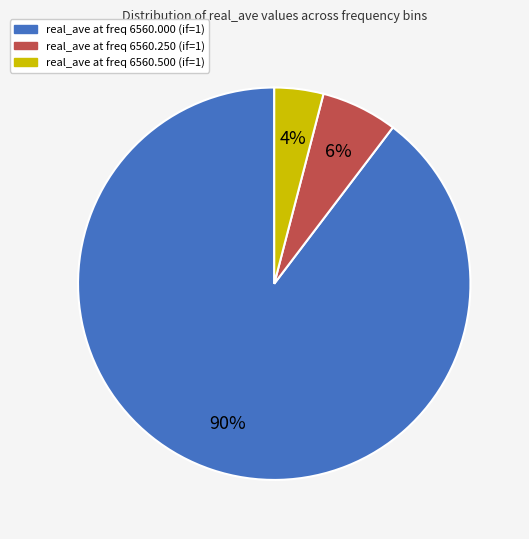

Does any single category account for the majority?

Yes